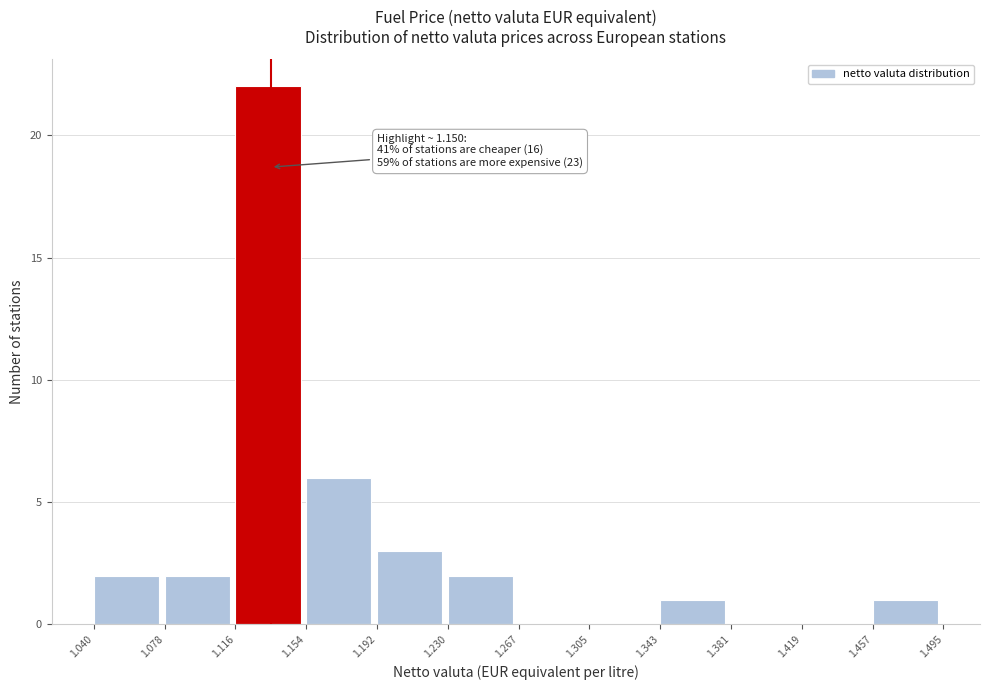

Which range on the x-axis has the tallest bar?

1.116 to 1.154